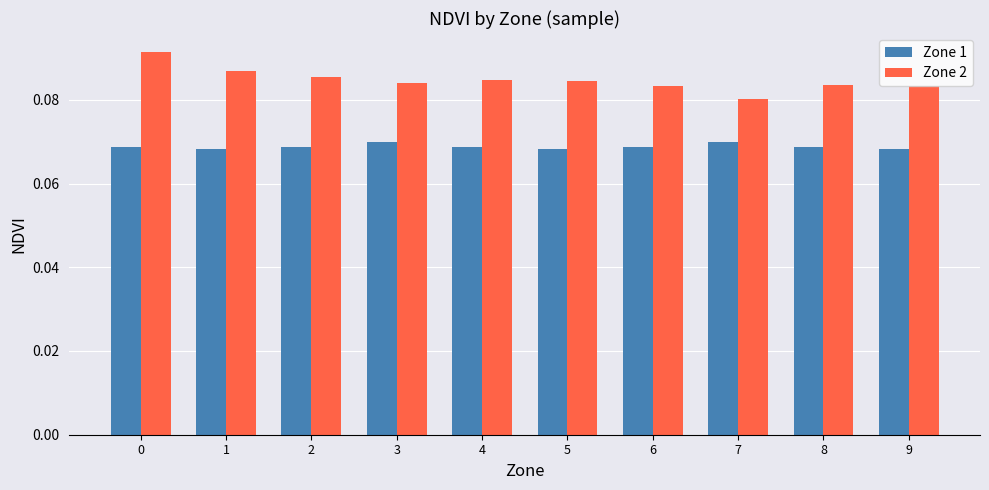

Where is Zone 2 nearest to the value 0?

7